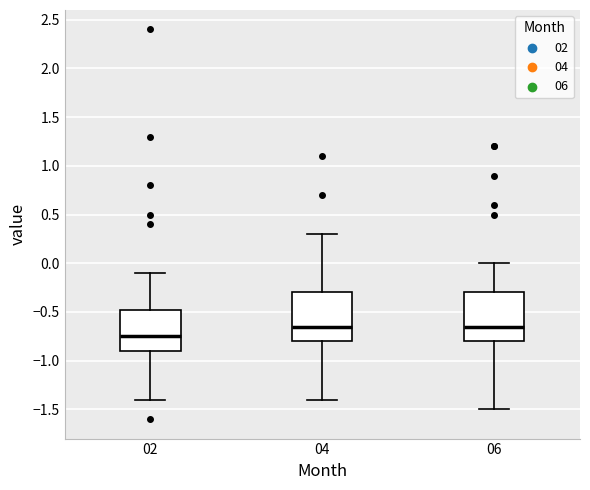

Reading left to right, read every box against the y-axis: the position of its median line, the range the box covers, and the ends of its whiskers. The values are not printed on the chart, so give them approximately, as read against the axis.

02: median -0.75, box -0.90 to -0.45, whiskers -1.40 to -0.10
04: median -0.65, box -0.80 to -0.30, whiskers -1.40 to 0.30
06: median -0.65, box -0.80 to -0.30, whiskers -1.50 to 0.00